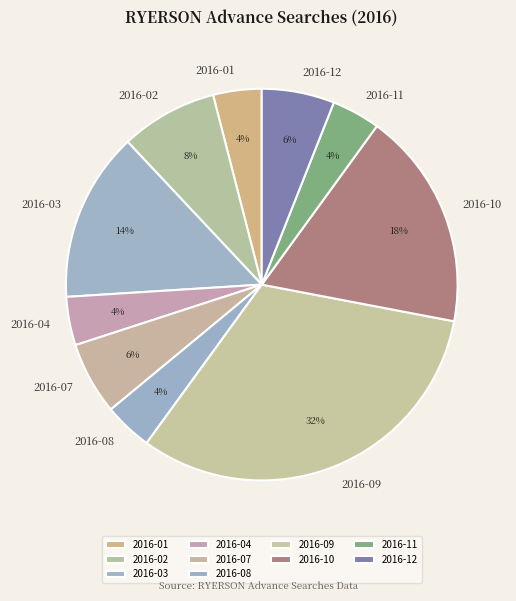

Which has a higher value, 2016-03 or 2016-02?

2016-03